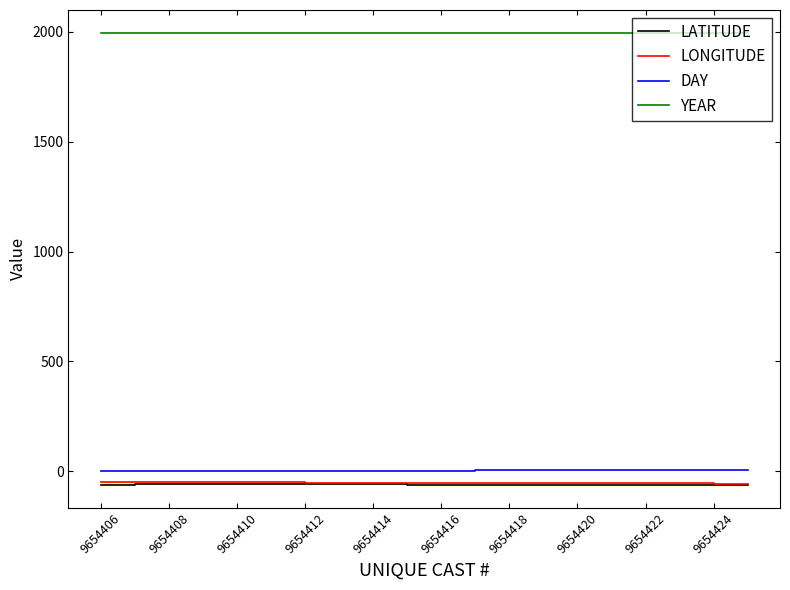

True or false: LATITUDE and YEAR intersect in this chart.

False